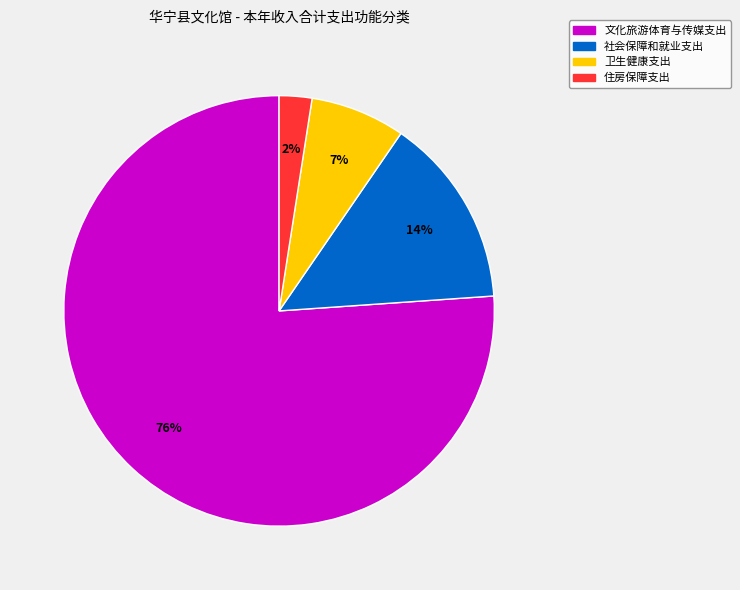

Which category has the smallest portion of the pie?

住房保障支出